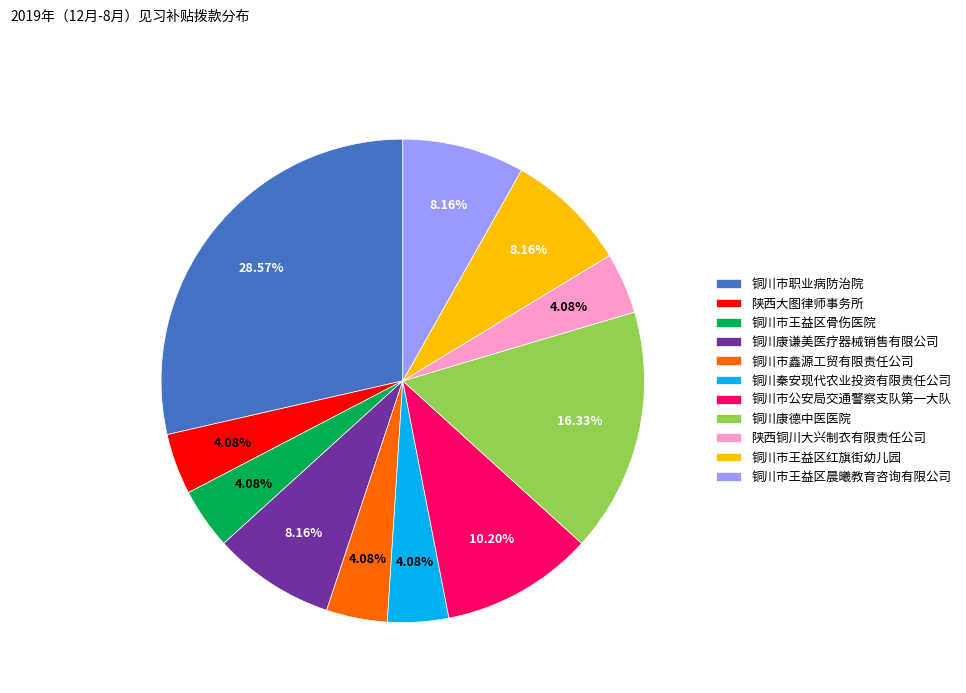

Count the number of slices in the pie.

11